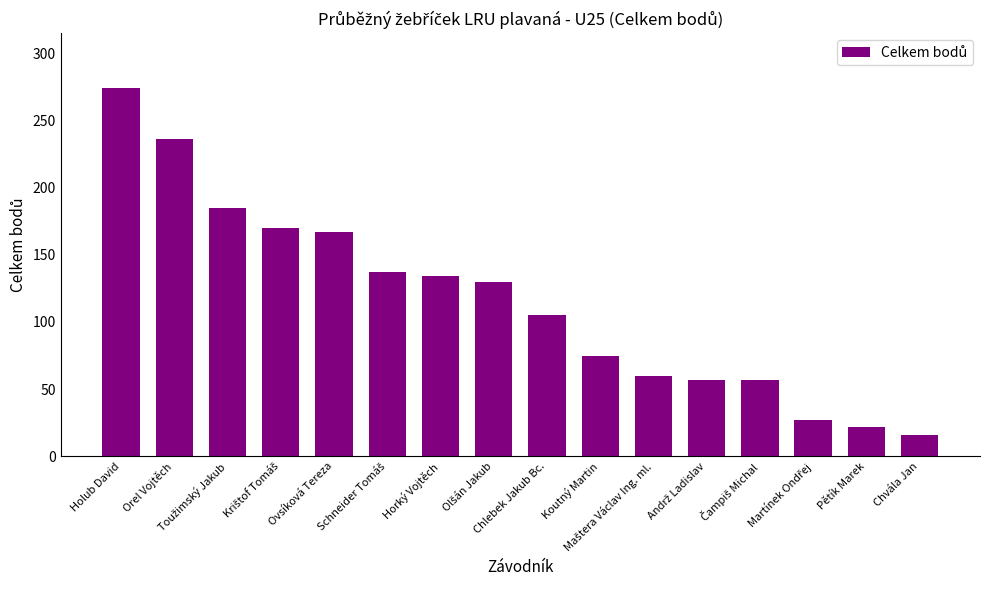

What is the label of the 15th bar from the right?

Orel Vojtěch